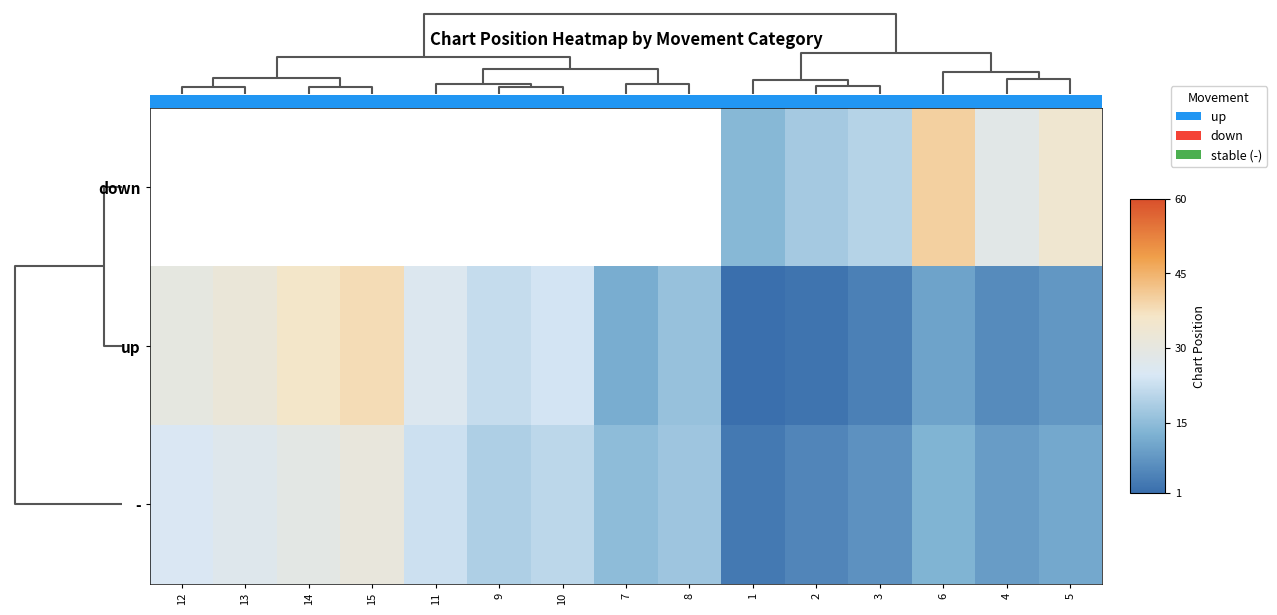

At 10, list the series in order from smallest to largest.

row_2, row_0, row_1